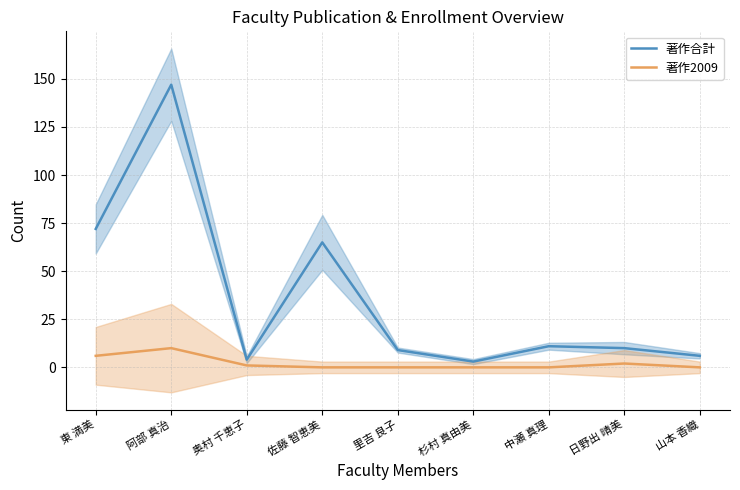

What is the average value of the 著作合計 series?

36